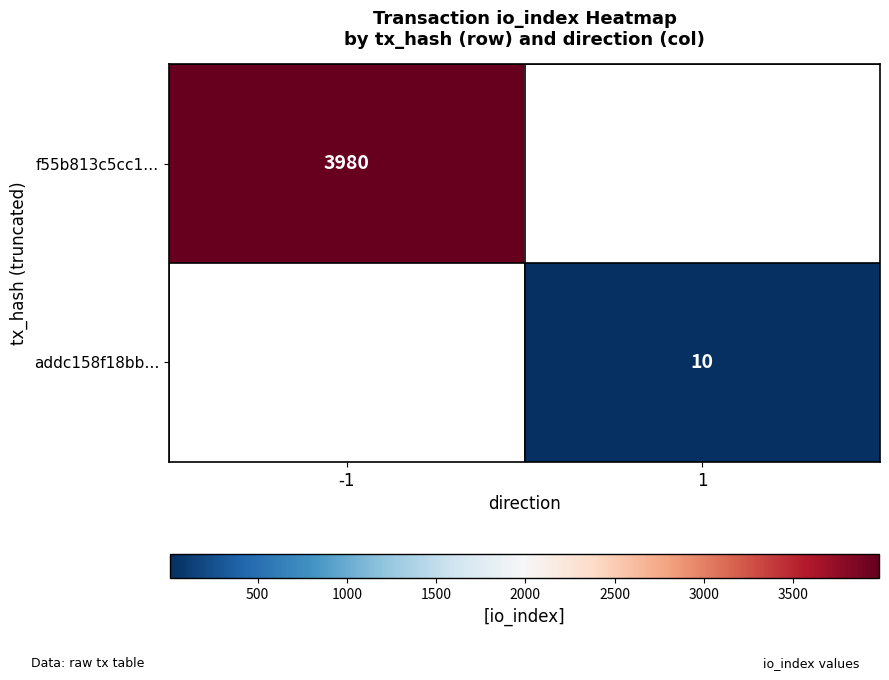

Is the value of addc158f18bb… at 1 greater than the value of f55b813c5cc1… at -1?

No